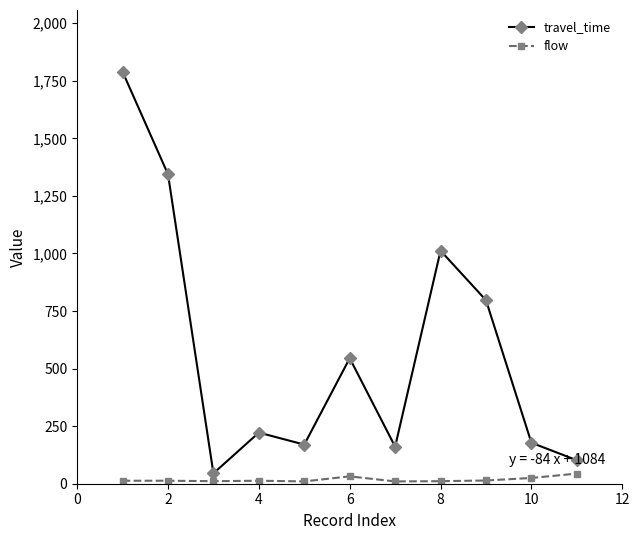

List the series in order of their peak value, lowest first.

flow, travel_time